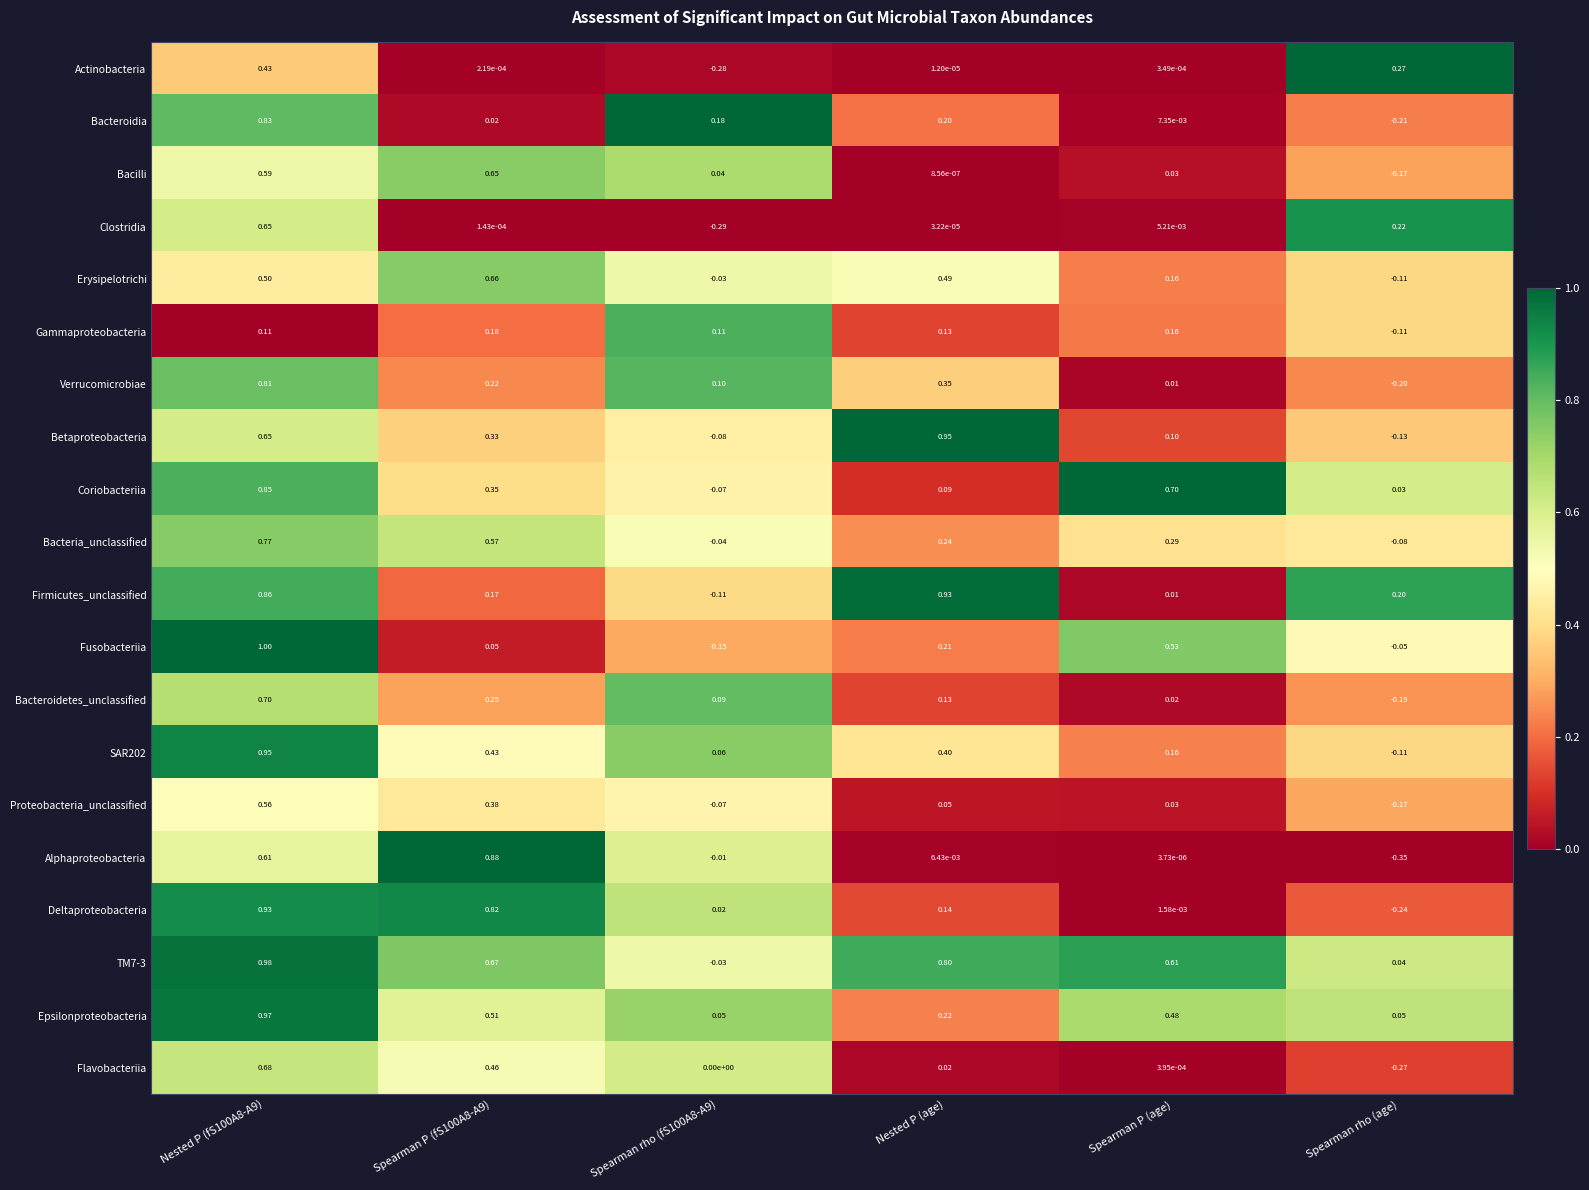

What is the total value across all series at Spearman P (age)?

3.3